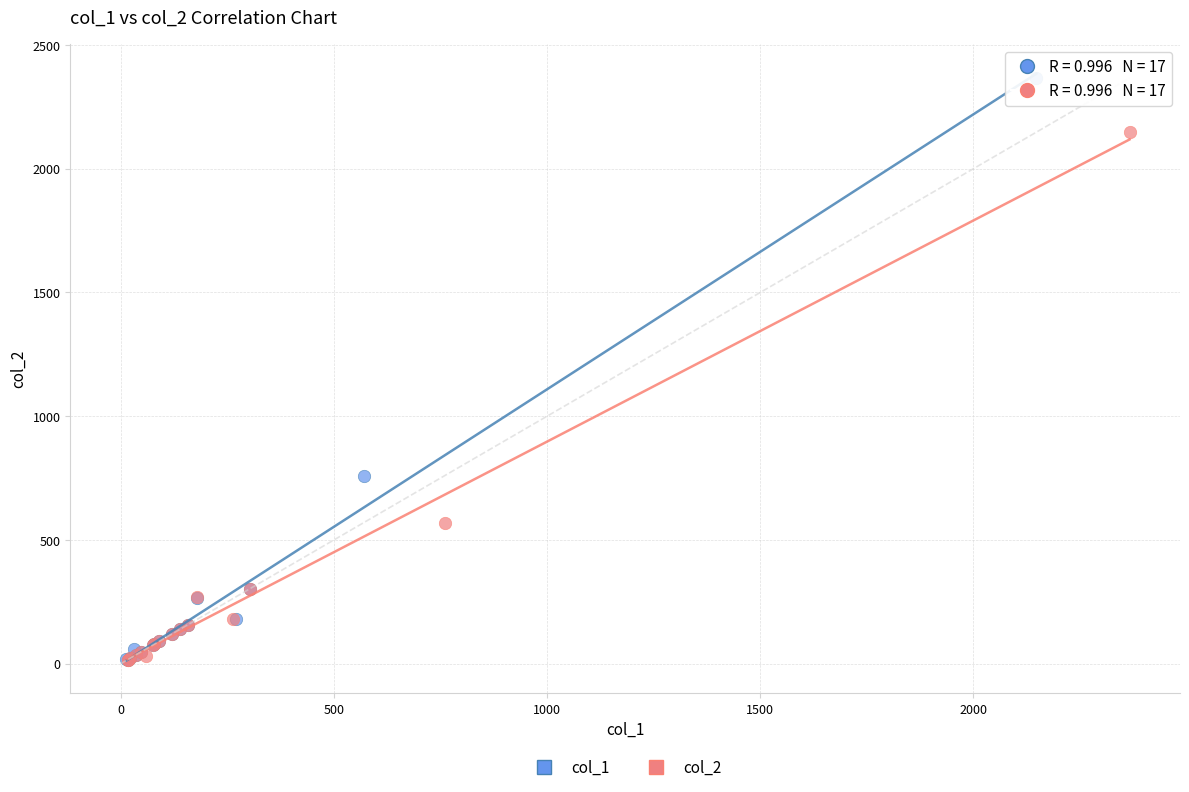

Which series has the largest Y range (max minus min)?

col_1